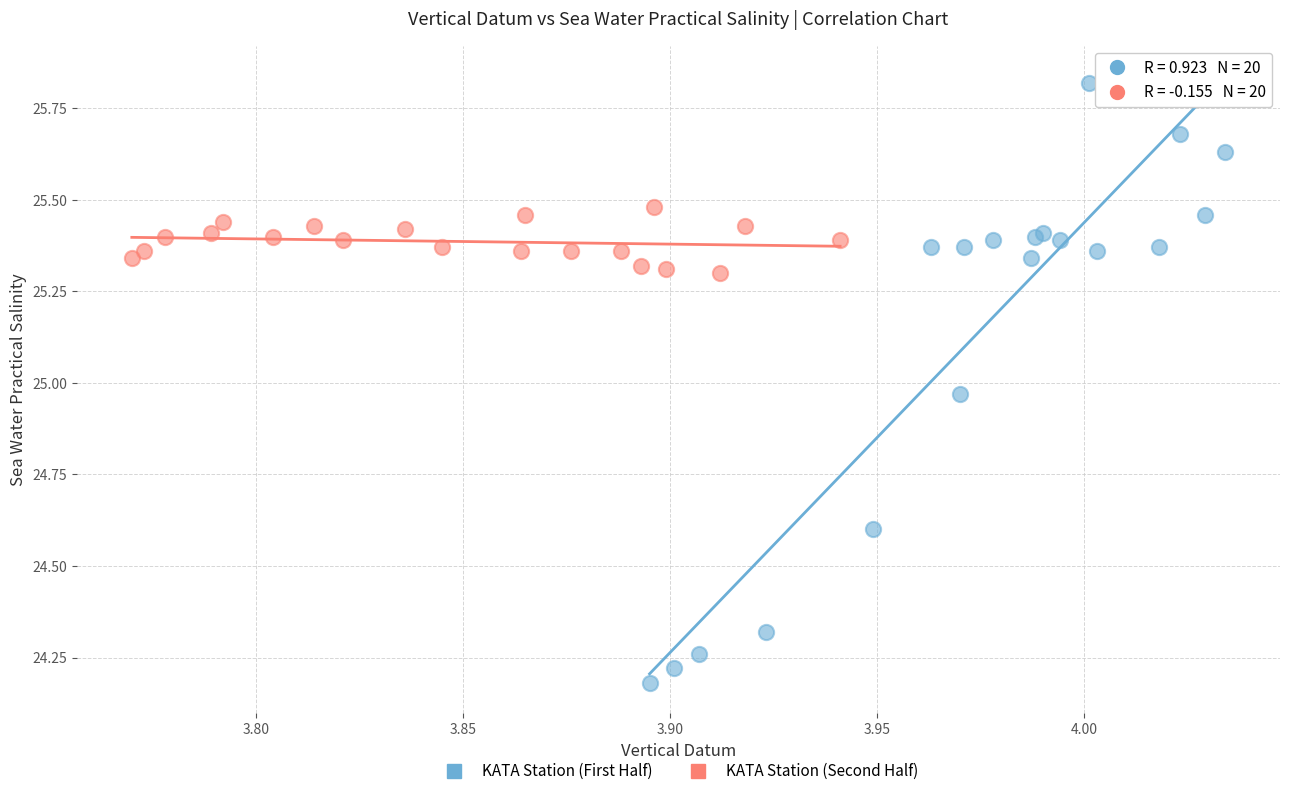

Which series has the largest Y range (max minus min)?

KATA Station (First Half)